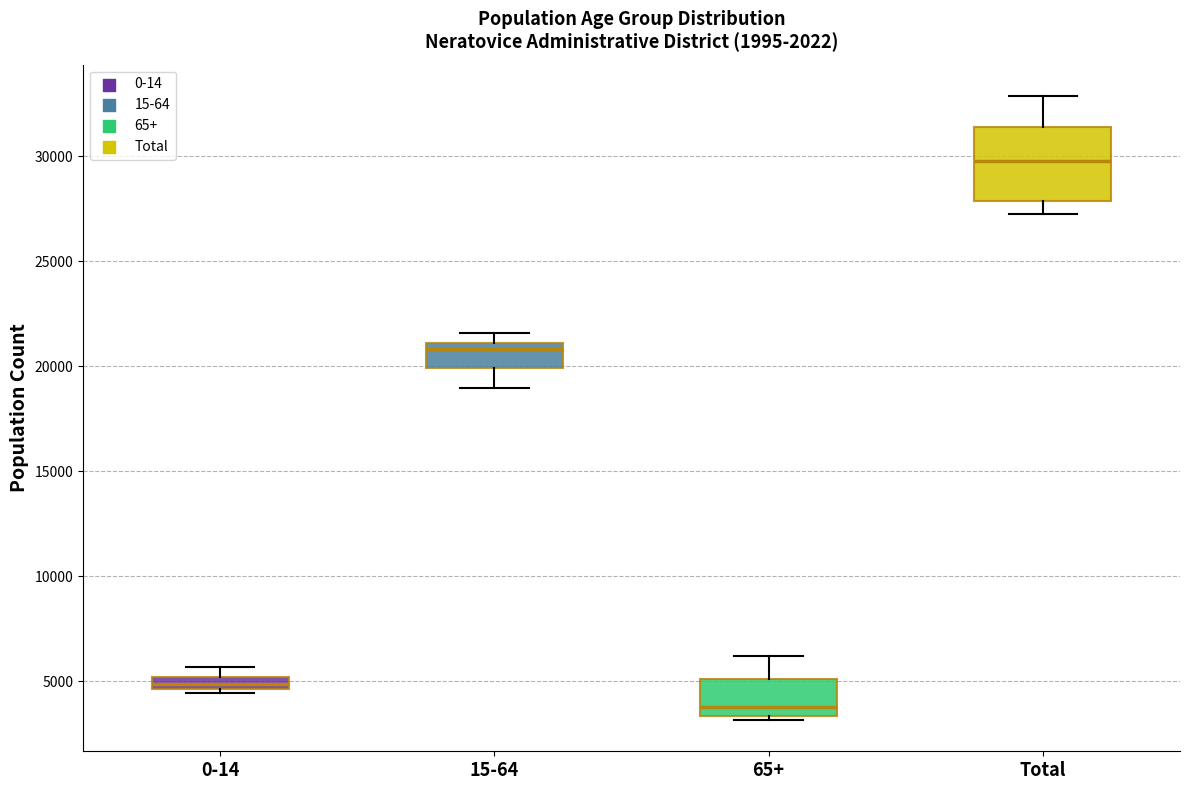

Which box is the tallest, from its lower edge to its upper edge?

Total